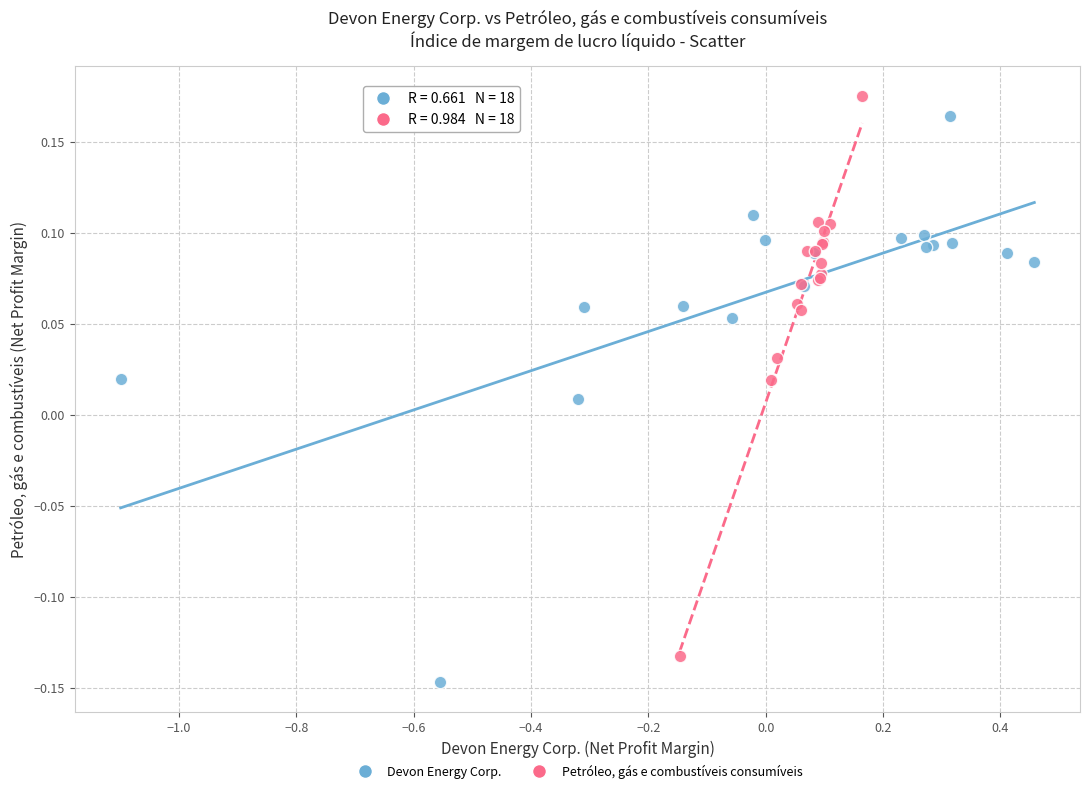

What are all the series names shown in the legend?

Devon Energy Corp., Petróleo, gás e combustíveis consumíveis